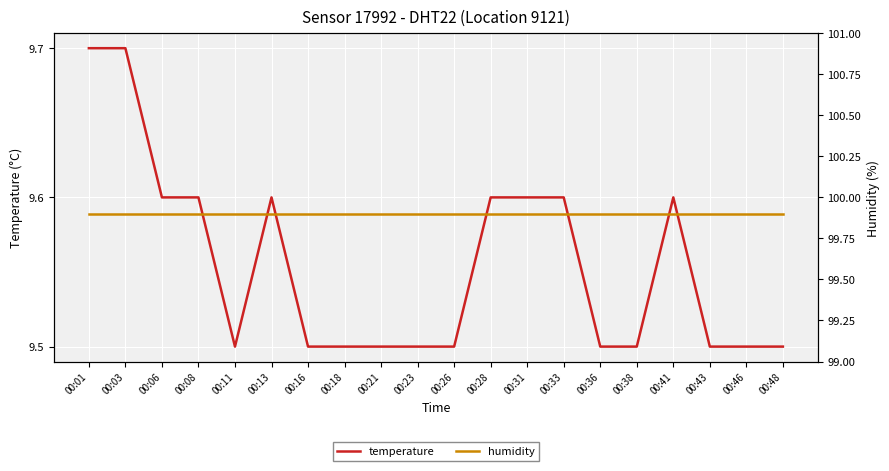

What is the value of the humidity point at the 6th from the left?

99.9